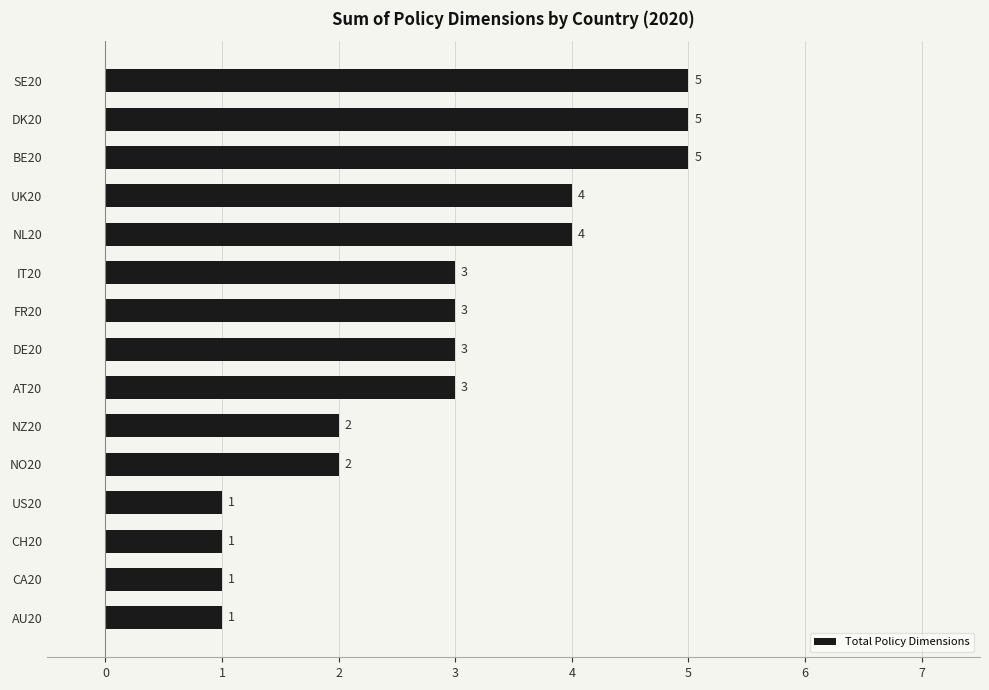

What is the difference between the values at AU20 and BE20?

4